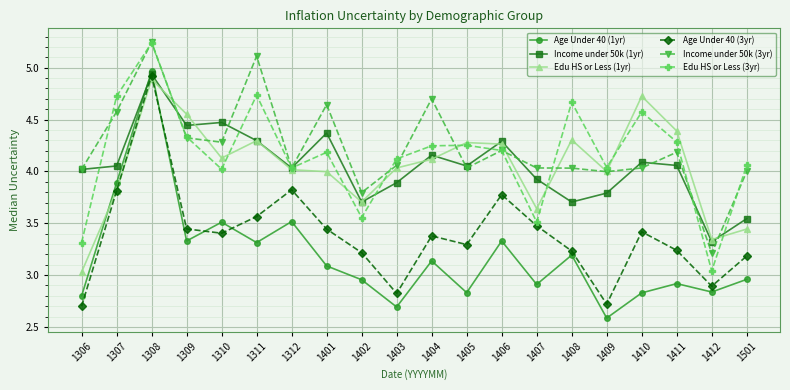

True or false: Age Under 40 (1yr) and Income under 50k (3yr) cross at least once.

False